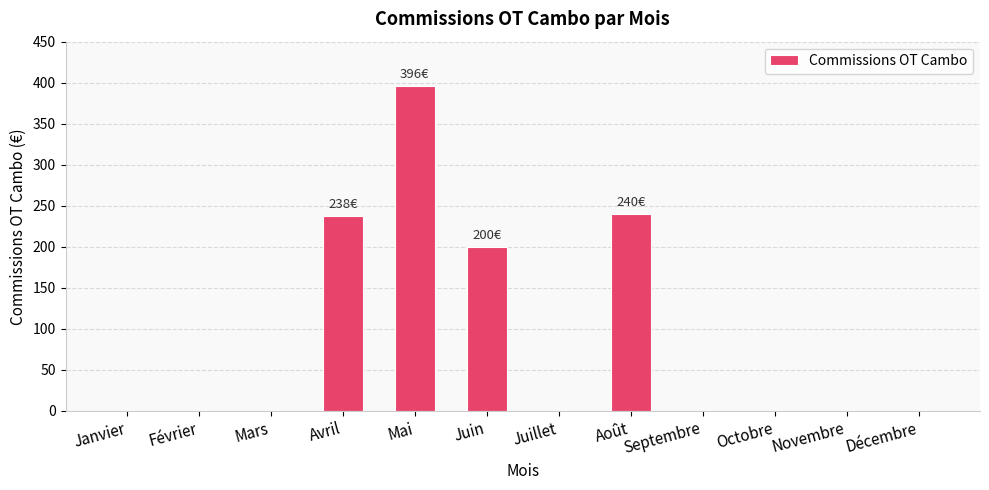

Which category has the highest value across all series?

Mai